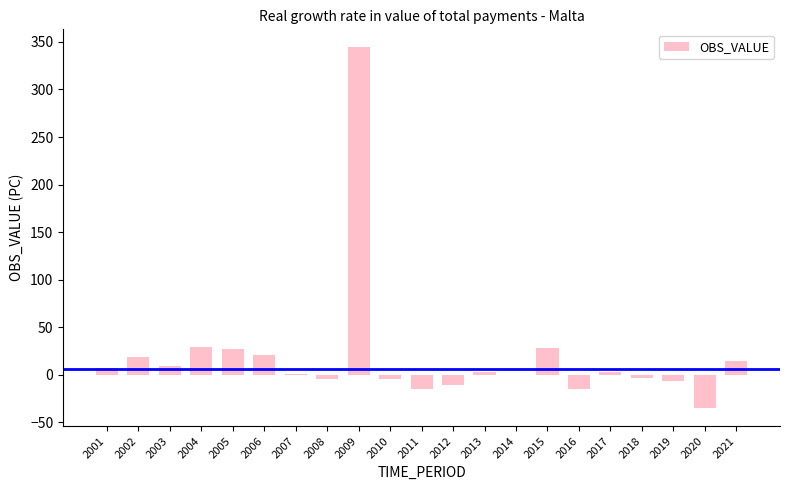

What value does the data have at 2007?

0.6